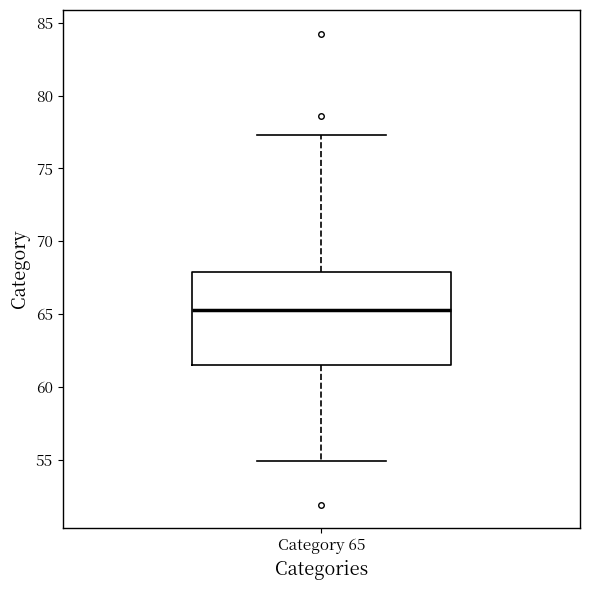

Where is the lower edge of the box for Category 65 on the y-axis? The values are not printed on the chart, so give them approximately, as read against the axis.

61.5